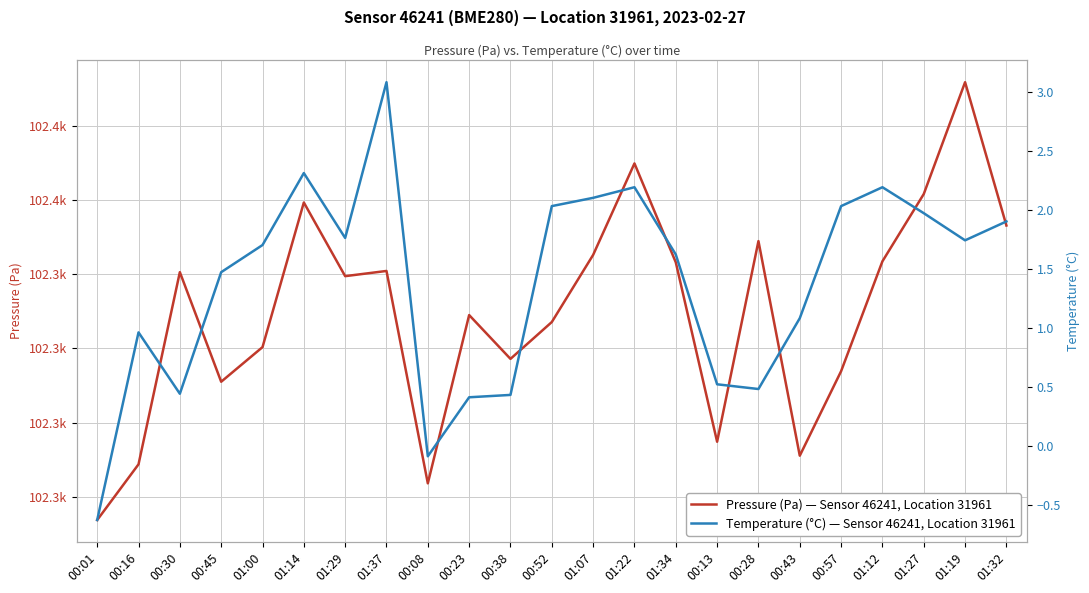

At which category does the chart reach its minimum across all series?

00:01